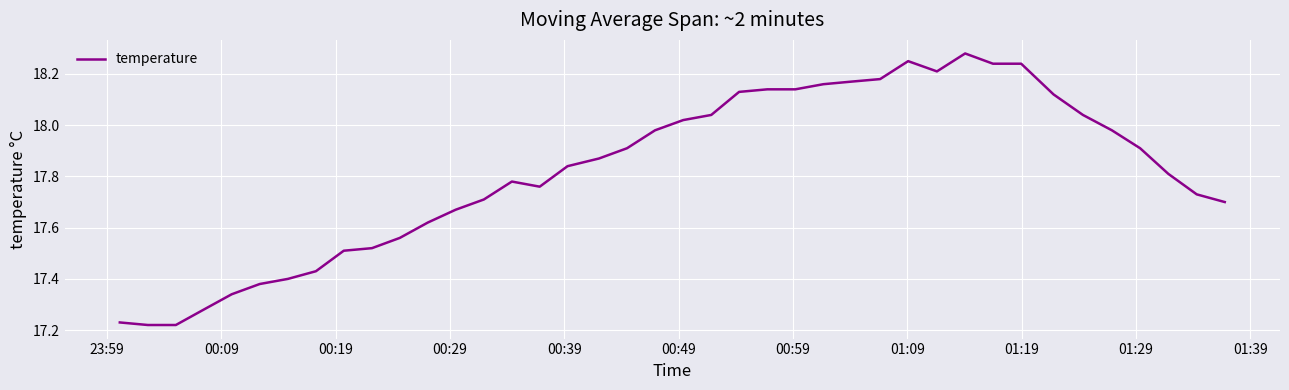

What is the difference between the maximum and minimum values?

1.1